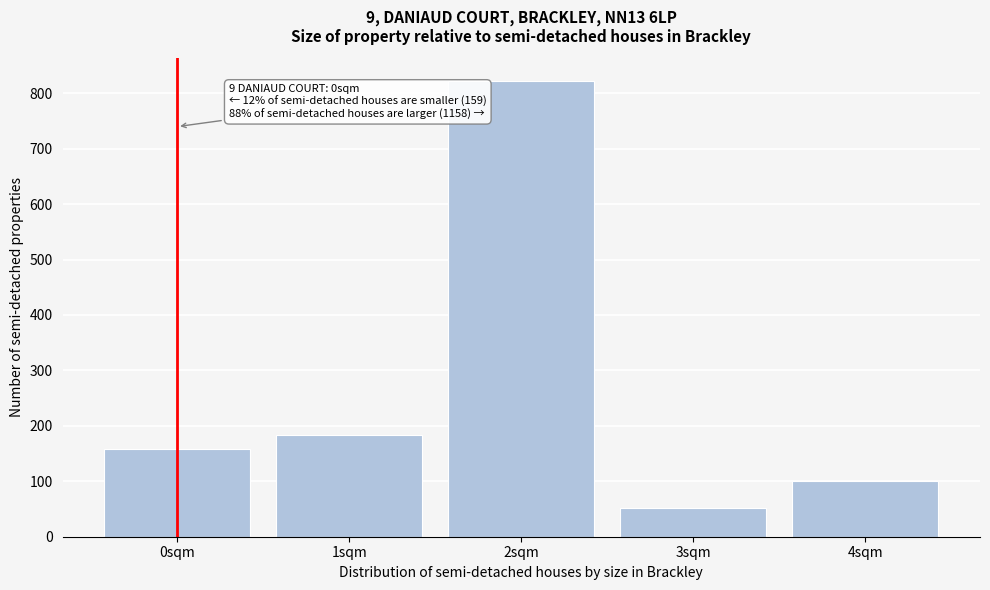

Reading left to right, transcribe all the data shown in this chart.

159	184	822	52	100